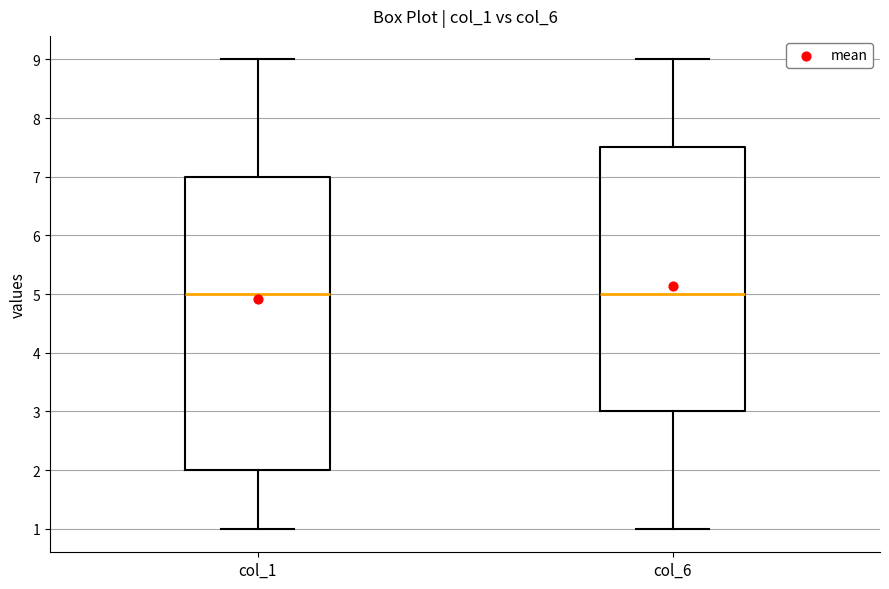

Where does the lower whisker of the box for col_6 end on the y-axis? The values are not printed on the chart, so give them approximately, as read against the axis.

1.0